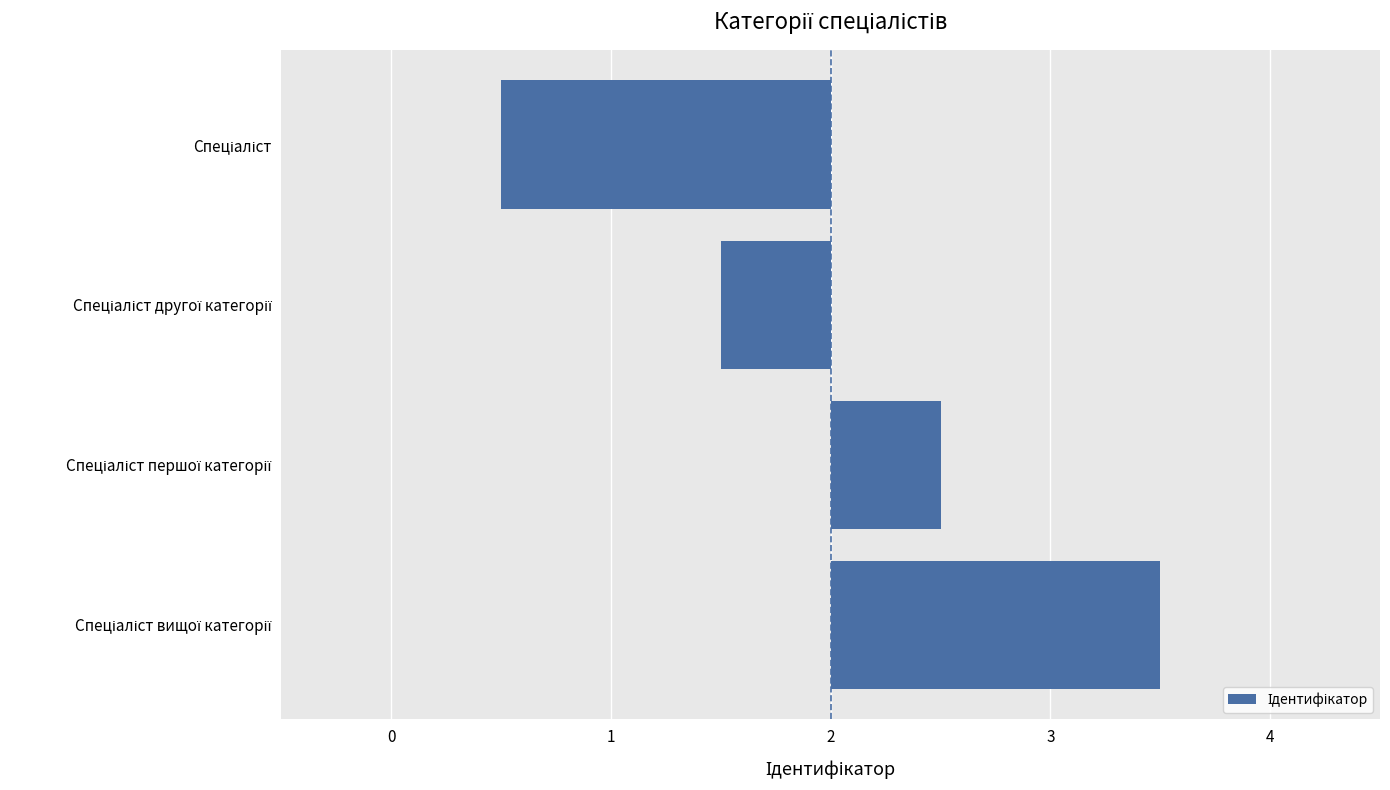

What is the maximum value shown in the chart?

1.5